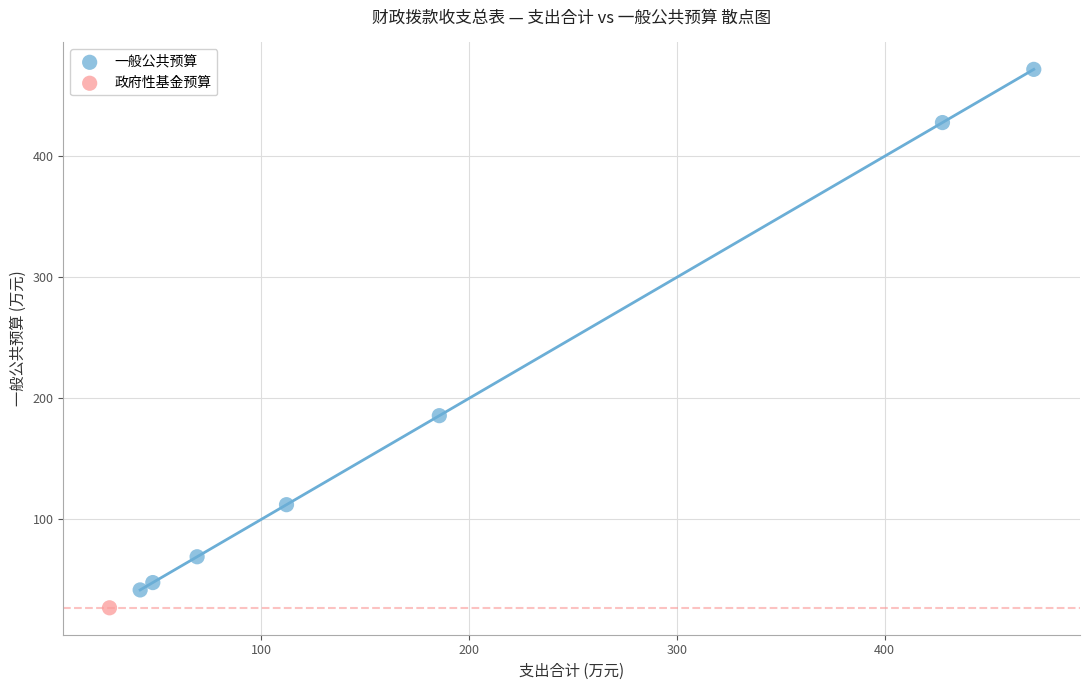

What are all the series names shown in the legend?

一般公共预算, 政府性基金预算